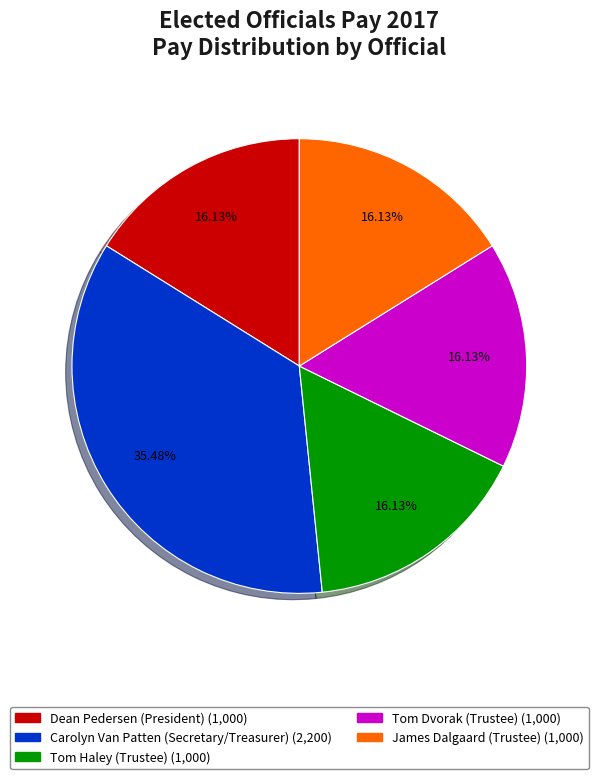

Does Tom Haley (Trustee) account for over 50% of the chart?

No